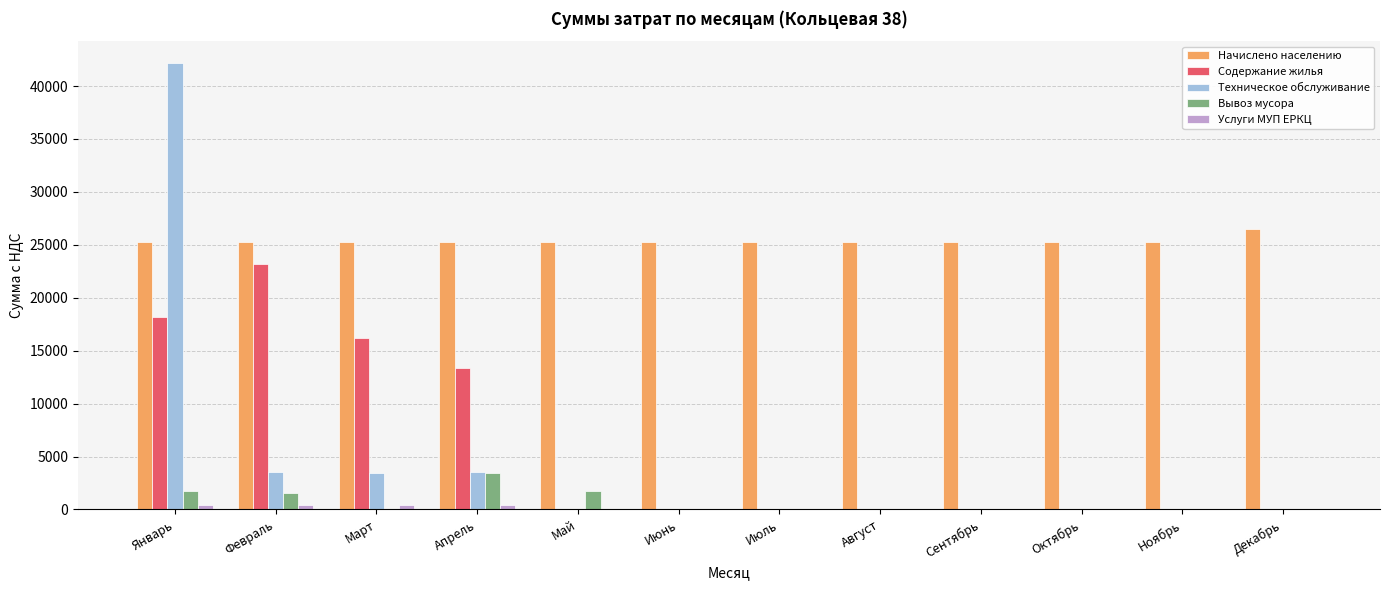

How many series are shown in this chart?

5